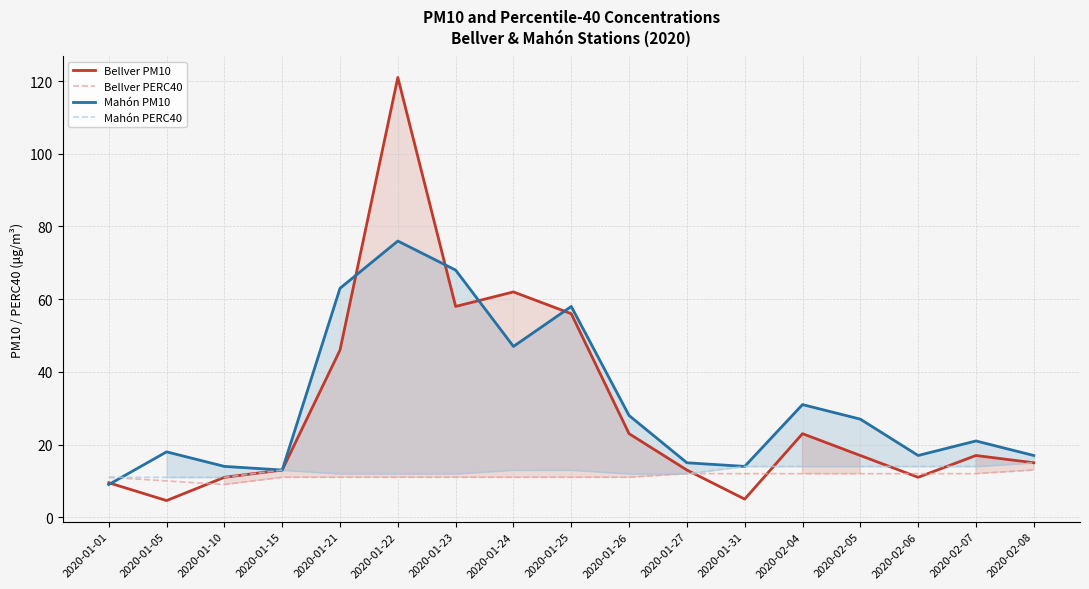

What is the lowest value of the Mahón PM10 series?

9.0